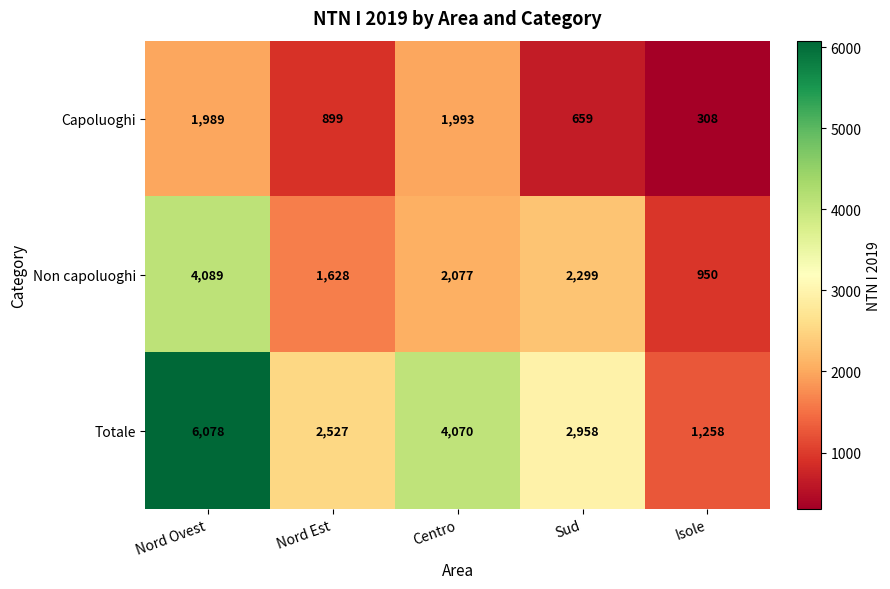

List the series in order of their overall mean, lowest first.

Capoluoghi, Non capoluoghi, Totale